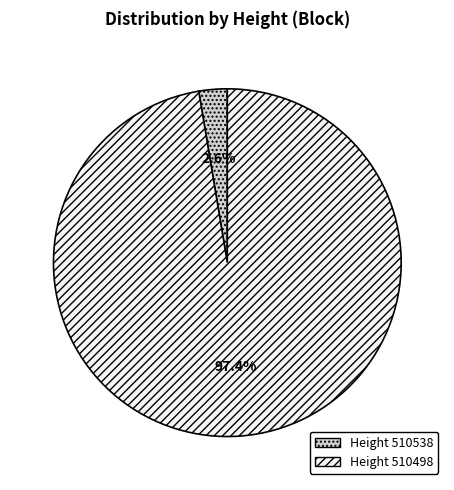

Does any single category account for the majority?

Yes